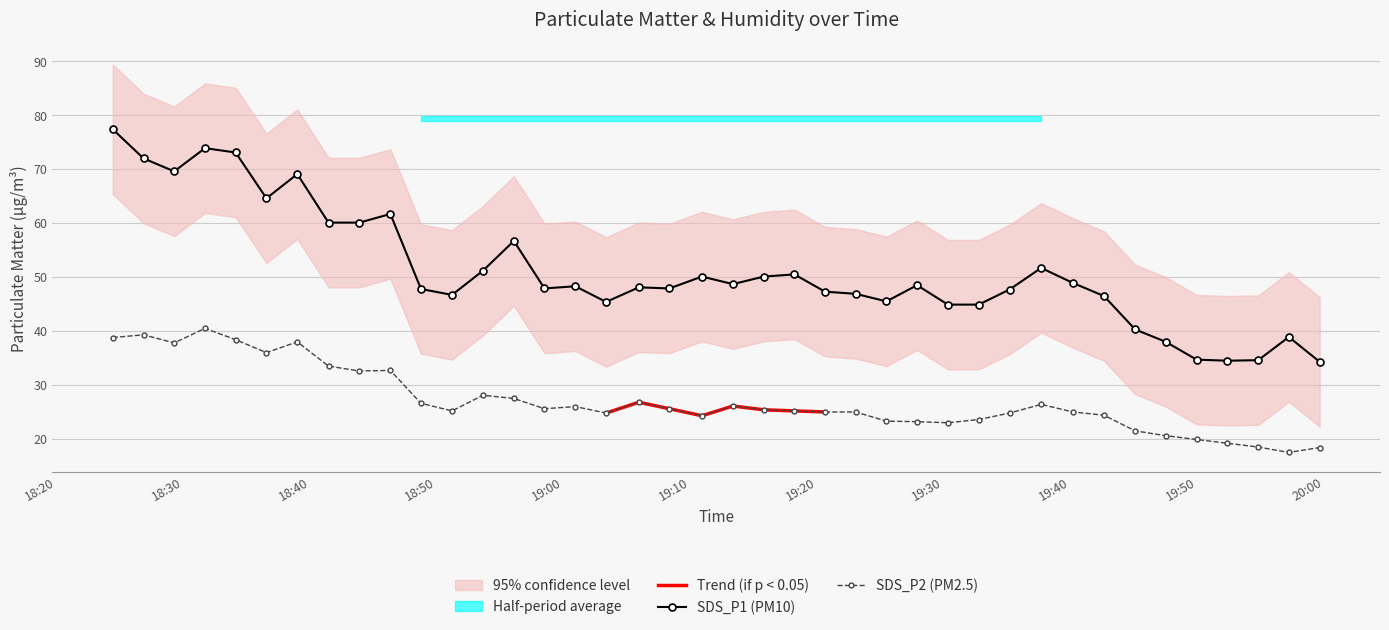

Where is SDS_P2 nearest to the value 29?

2023/03/10 18:53:38